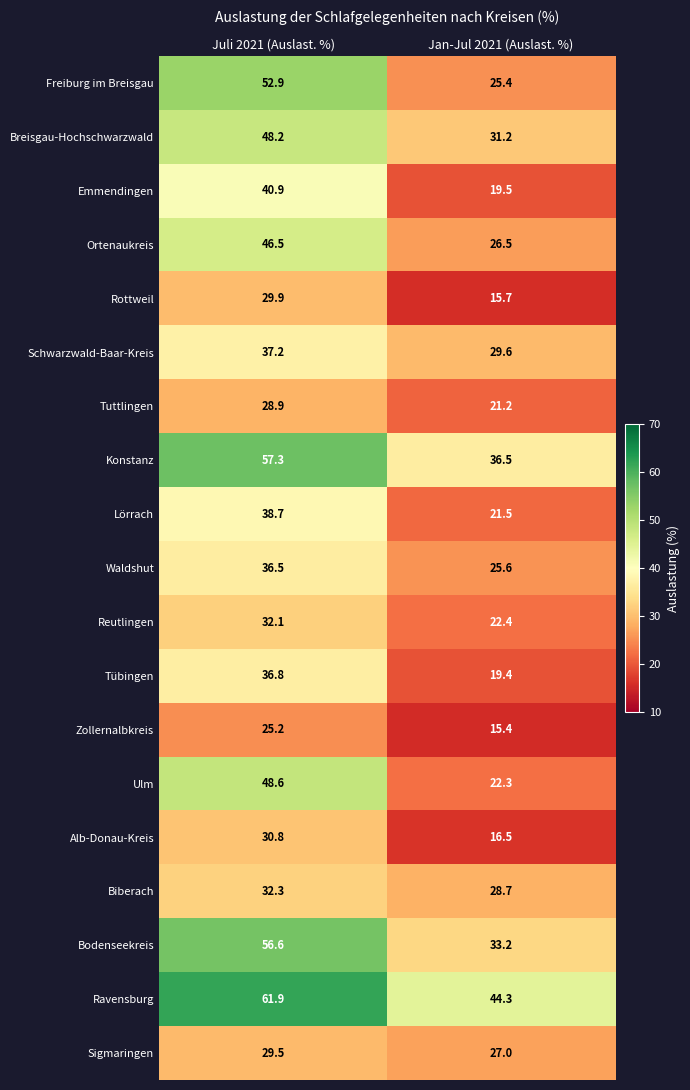

What is the maximum value shown in the chart?

61.9